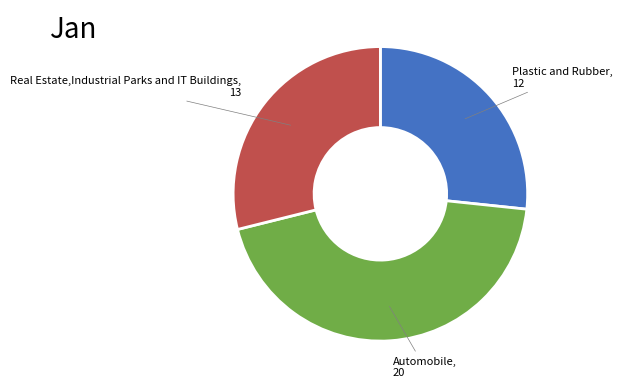

Is there any slice that represents more than half of the pie?

No